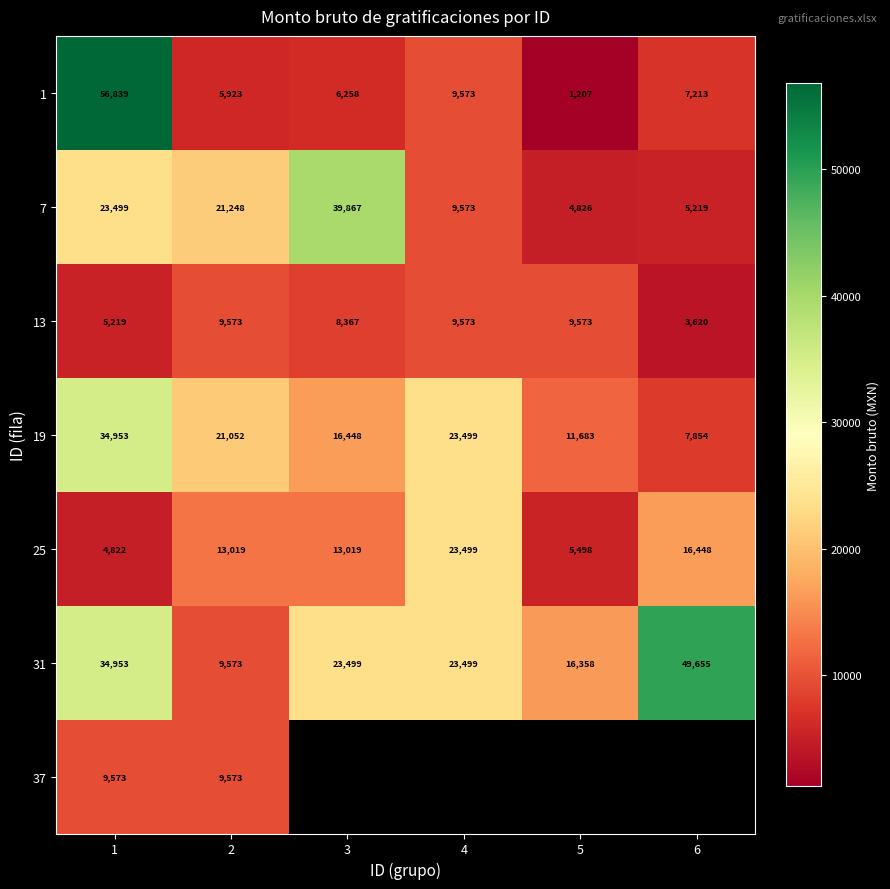

Which label corresponds to the largest value in the chart?

1